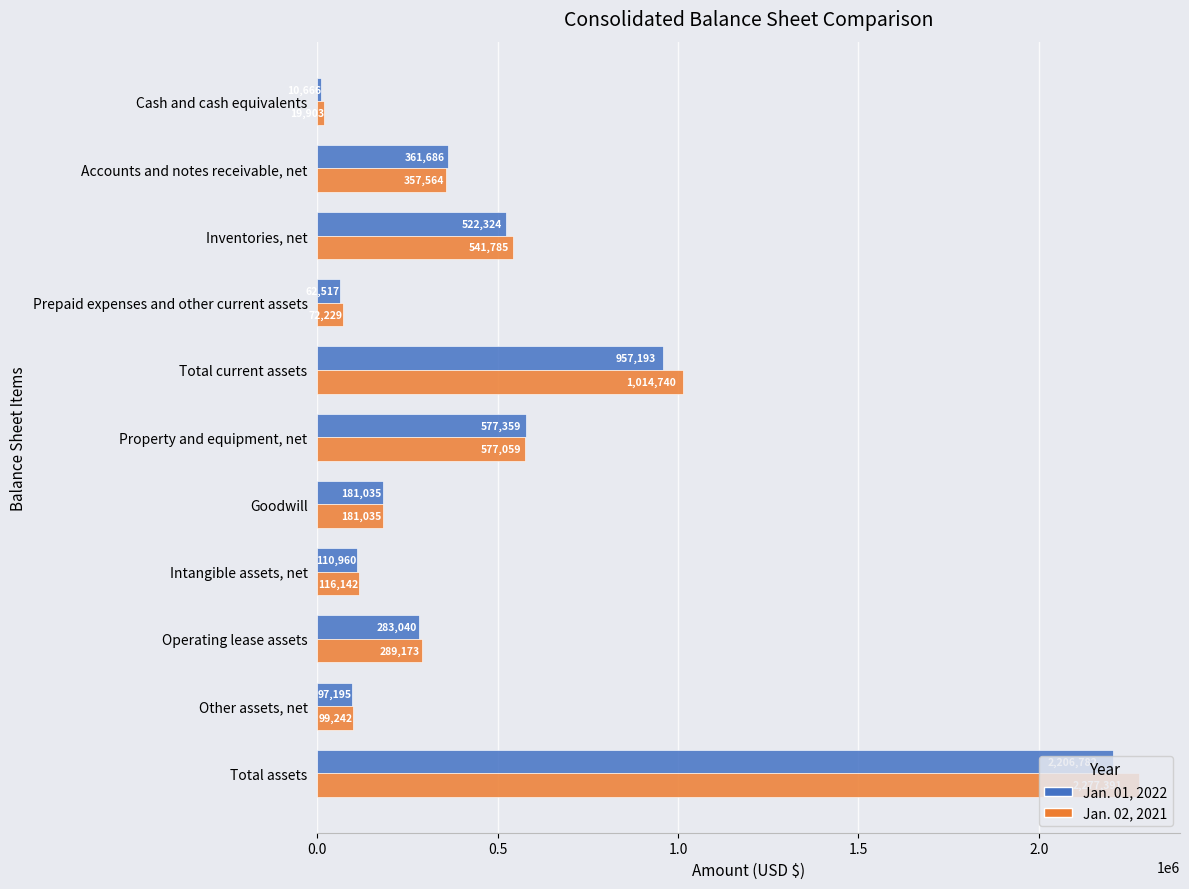

Rank the series by their average value, from highest to lowest.

Jan. 02, 2021, Jan. 01, 2022